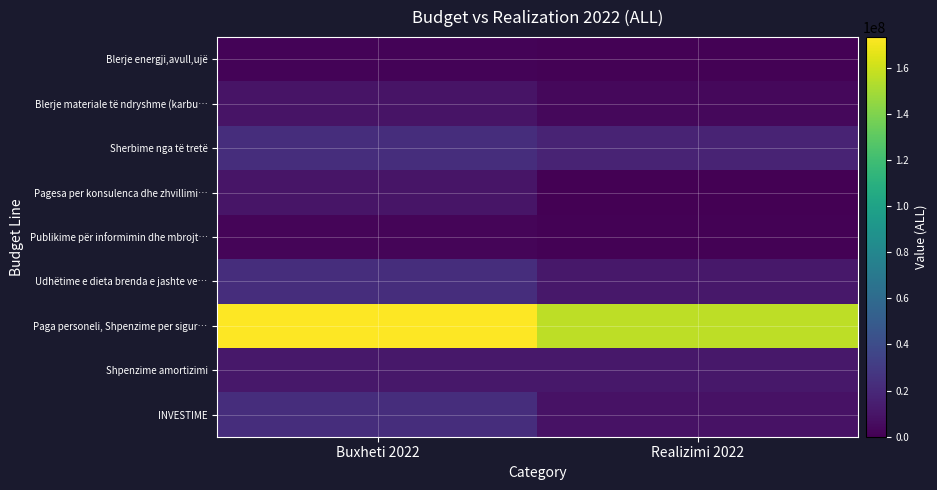

At Buxheti 2022, list the series in order from largest to smallest.

Paga personeli, Shpenzime per sigur…, INVESTIME, Sherbime nga të tretë, Udhëtime e dieta brenda e jashte ve…, Shpenzime amortizimi, Pagesa per konsulenca dhe zhvillimi…, Blerje materiale të ndryshme (karbu…, Publikime për informimin dhe mbrojt…, Blerje energji,avull,ujë